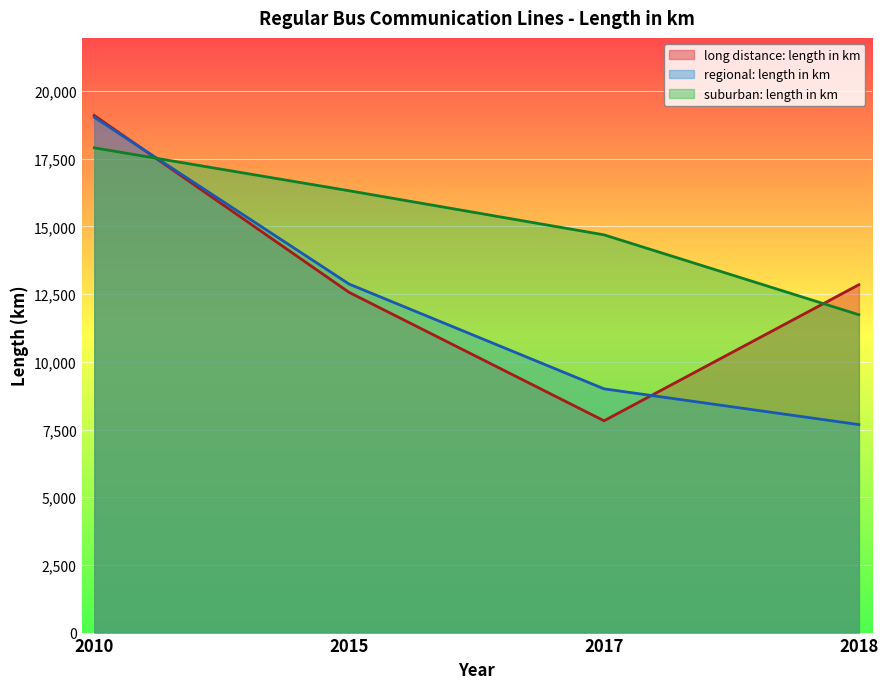

Read the suburban: length in km value at 2010, to the nearest 50.

17900